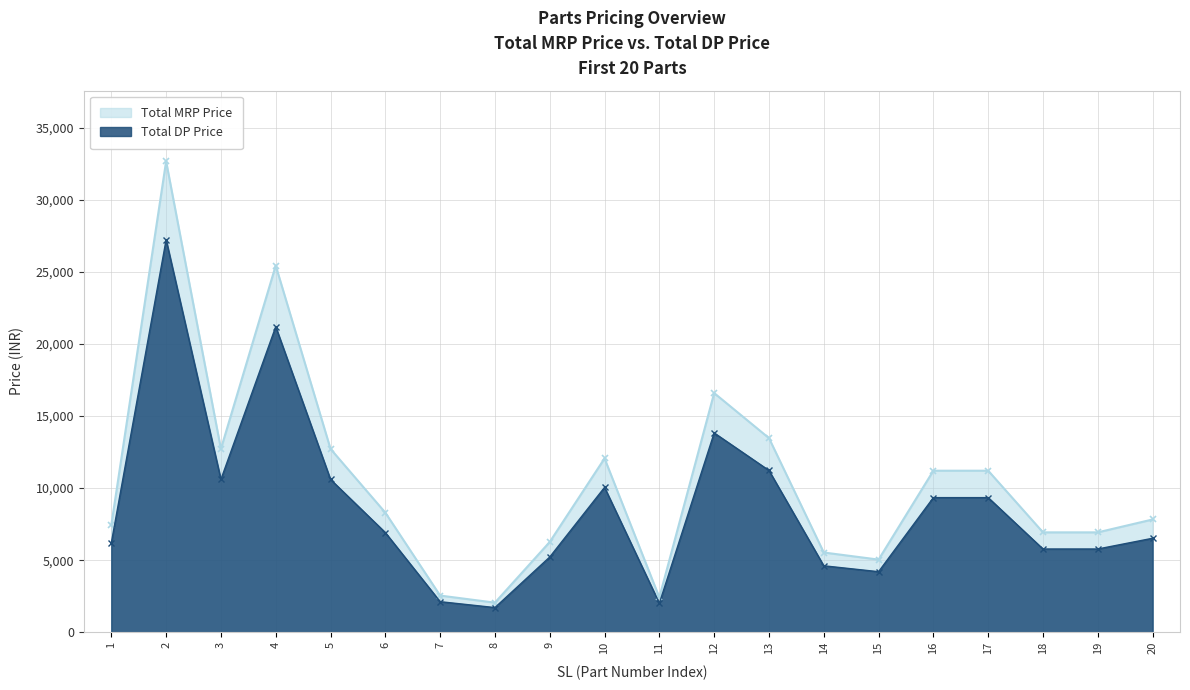

List the labels in order of Total DP Price value, smallest first.

8, 11, 7, 15, 14, 9, 18, 19, 1, 20, 6, 16, 17, 10, 3, 5, 13, 12, 4, 2